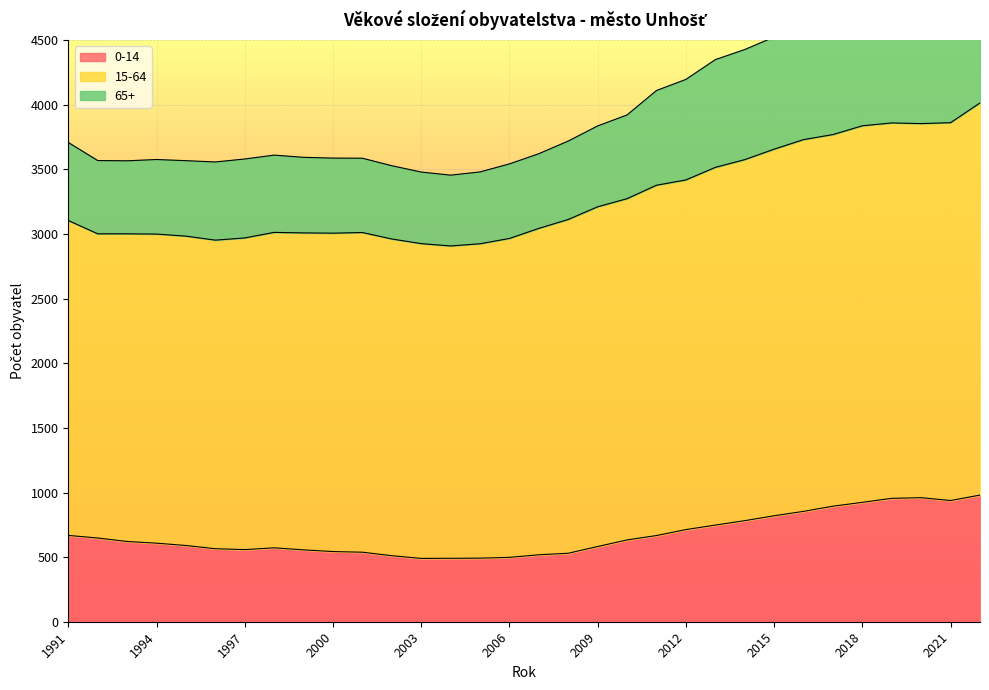

Between 2016 and 1997, which is larger?

2016